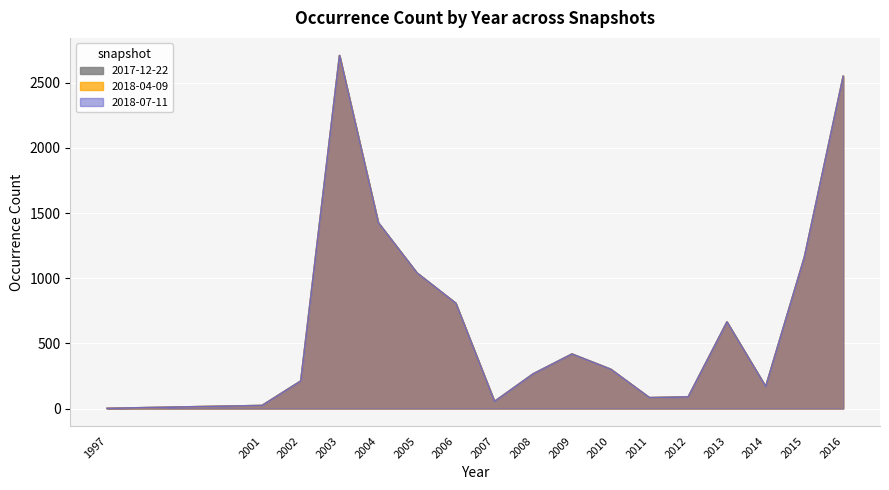

What is the maximum value shown in the chart?

2709